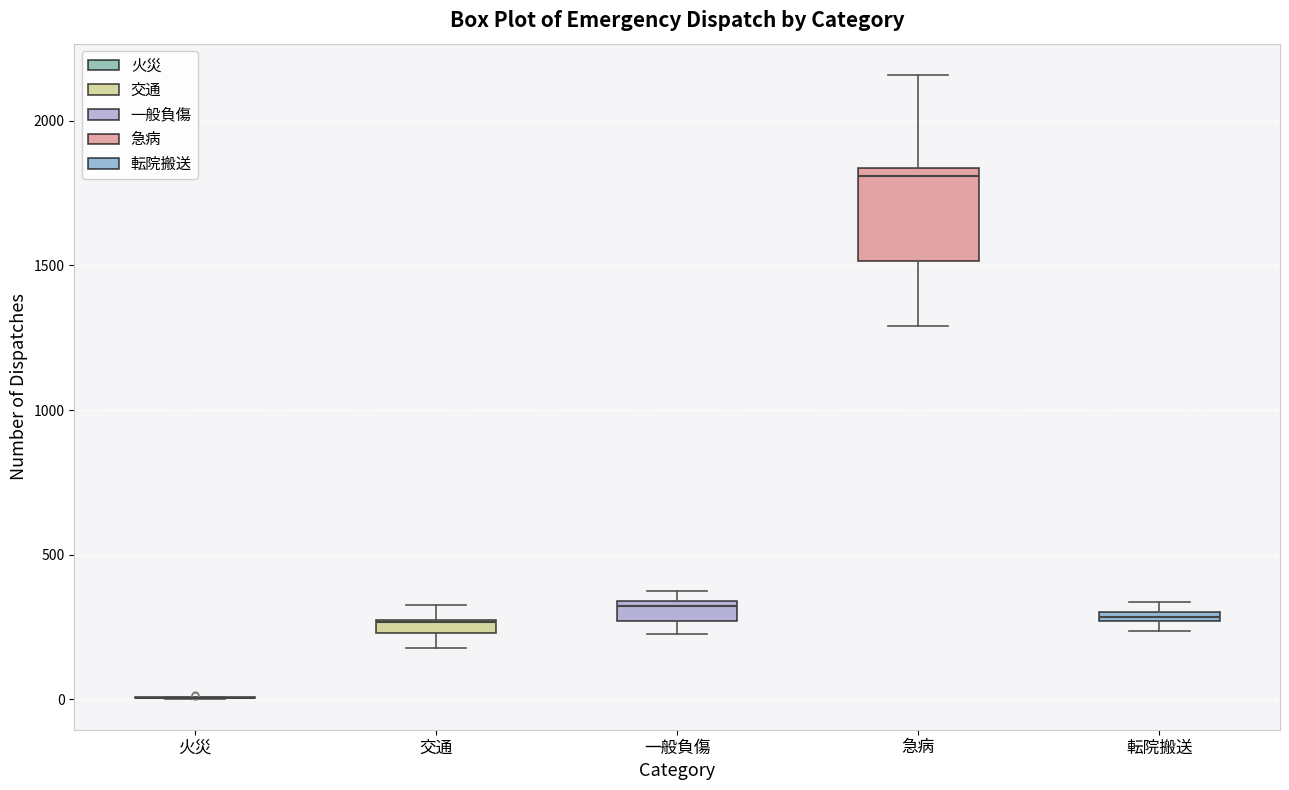

Comparing the boxes themselves (not the whiskers), which one is the tallest?

急病